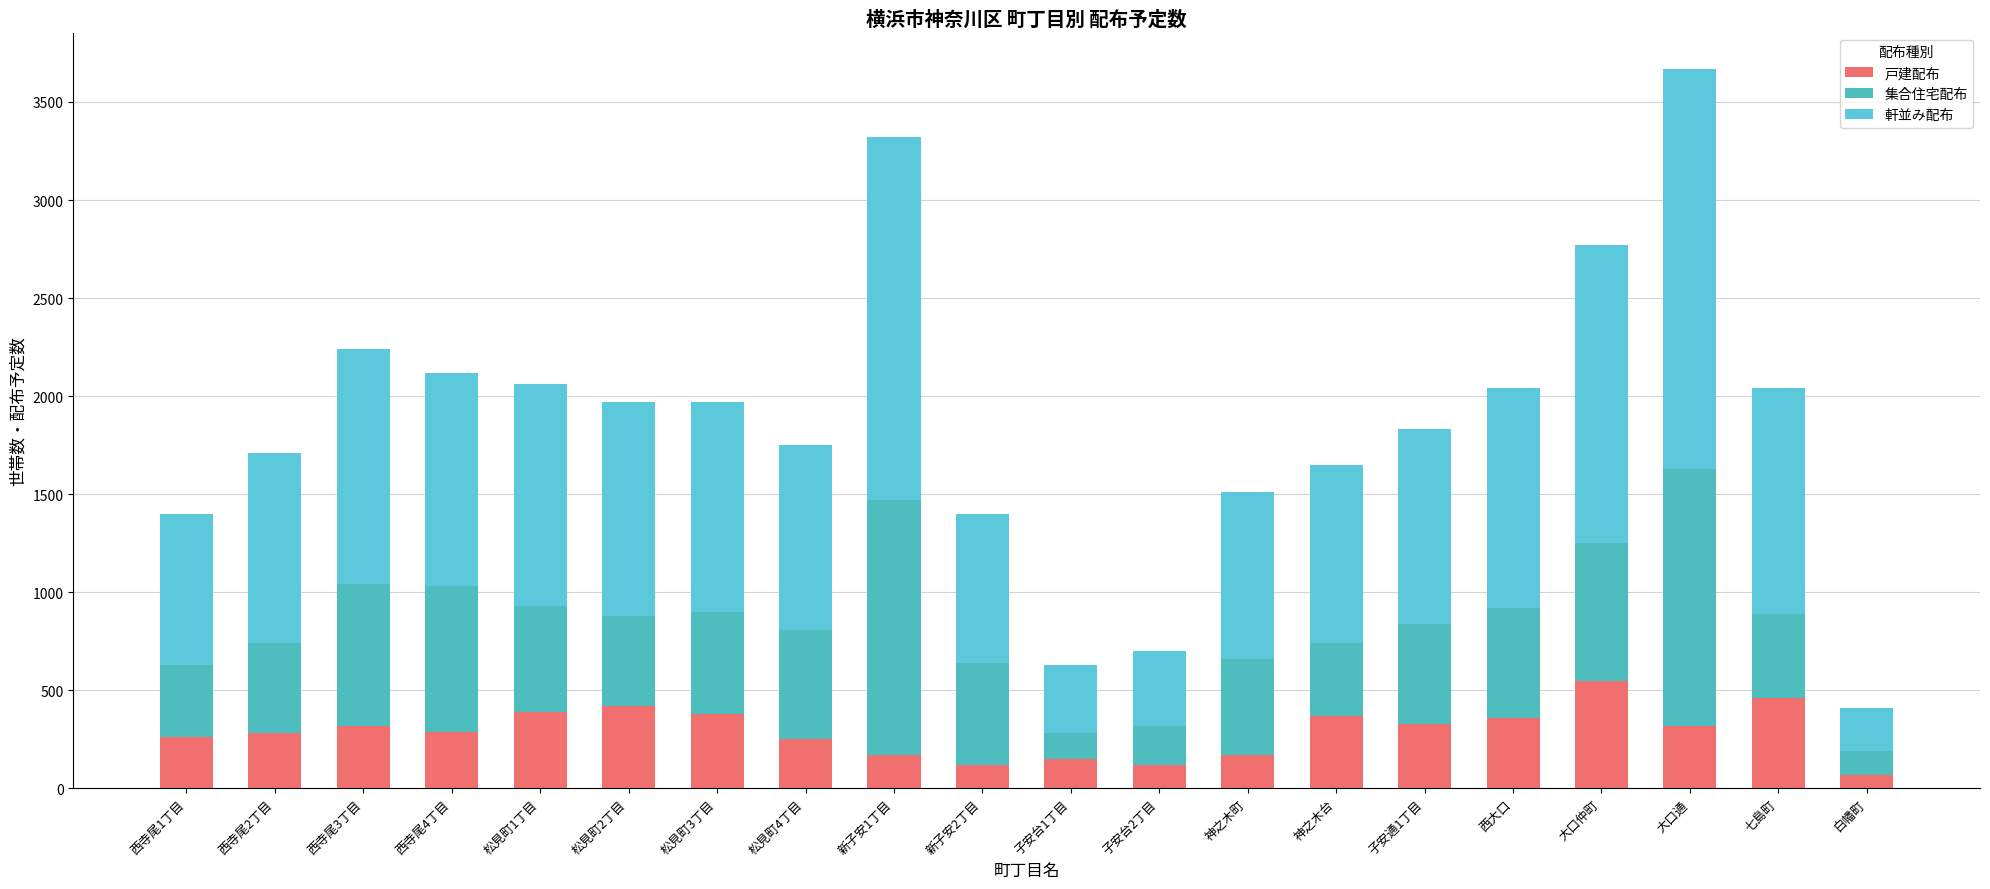

What position from the left is 神之木台?

14